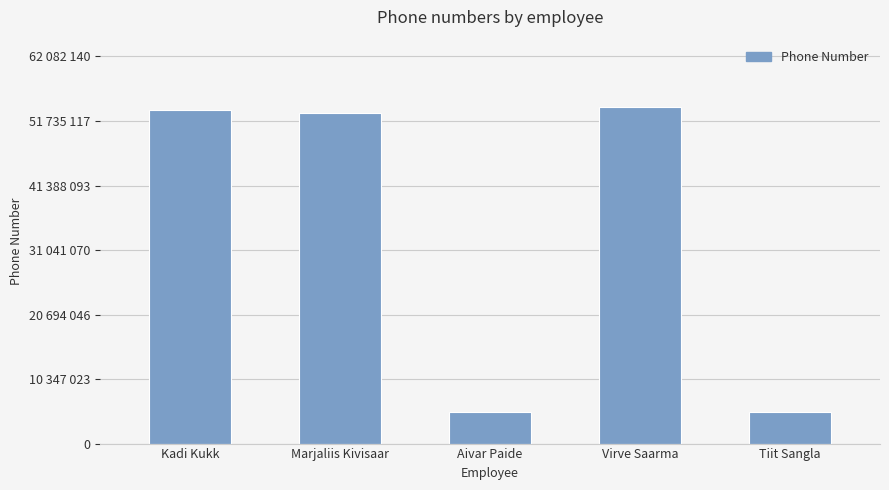

Are the bars horizontal?

No